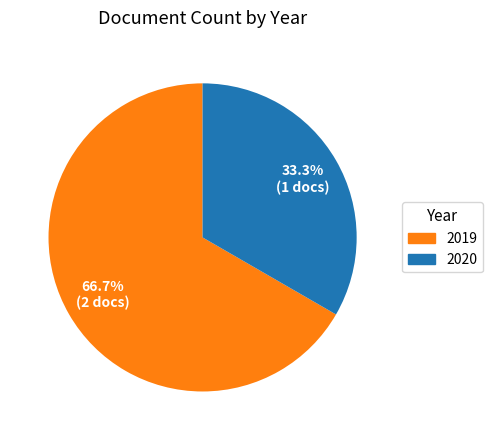

Is there any slice that represents more than half of the pie?

Yes